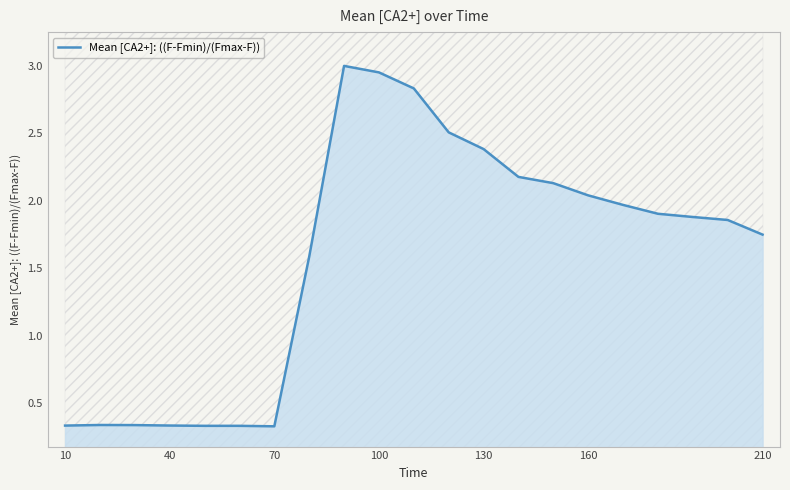

True or false: Mean [CA2+]: ((F-Fmin)/(Fmax-F)) has a value of 5.1 at 100.

False